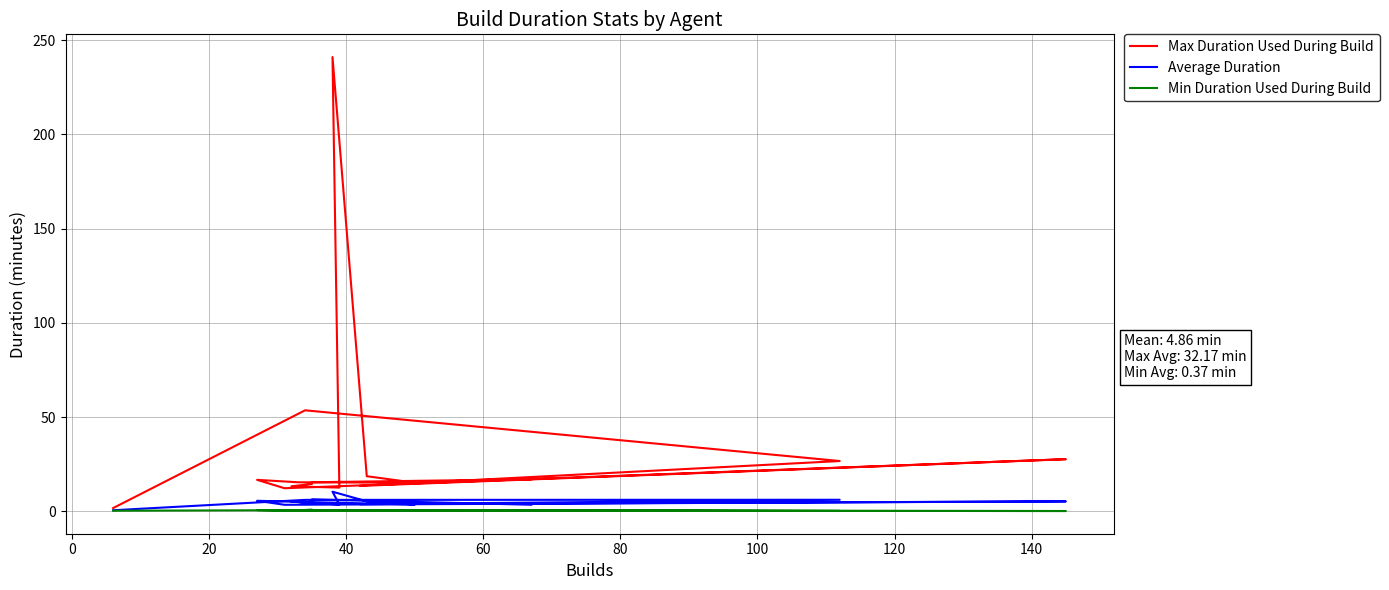

What are all the series names shown in the legend?

Max Duration Used During Build, Average Duration, Min Duration Used During Build